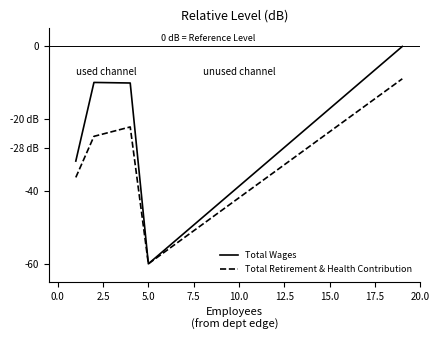

What is the average value of the Total Retirement & Health Contribution series?

-30.4